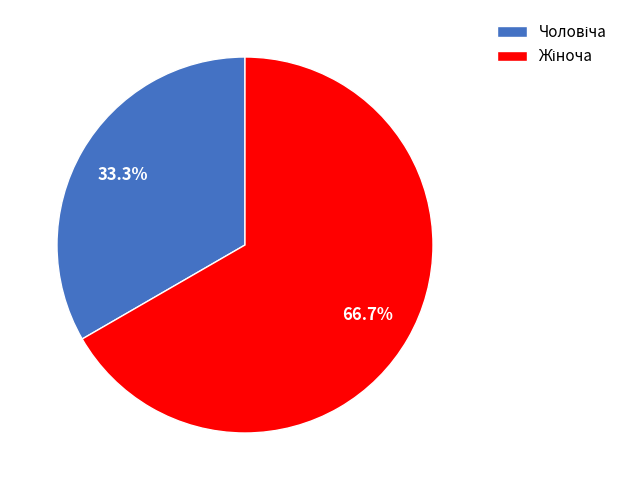

How much of the chart is everything except Жіноча?

33.3%